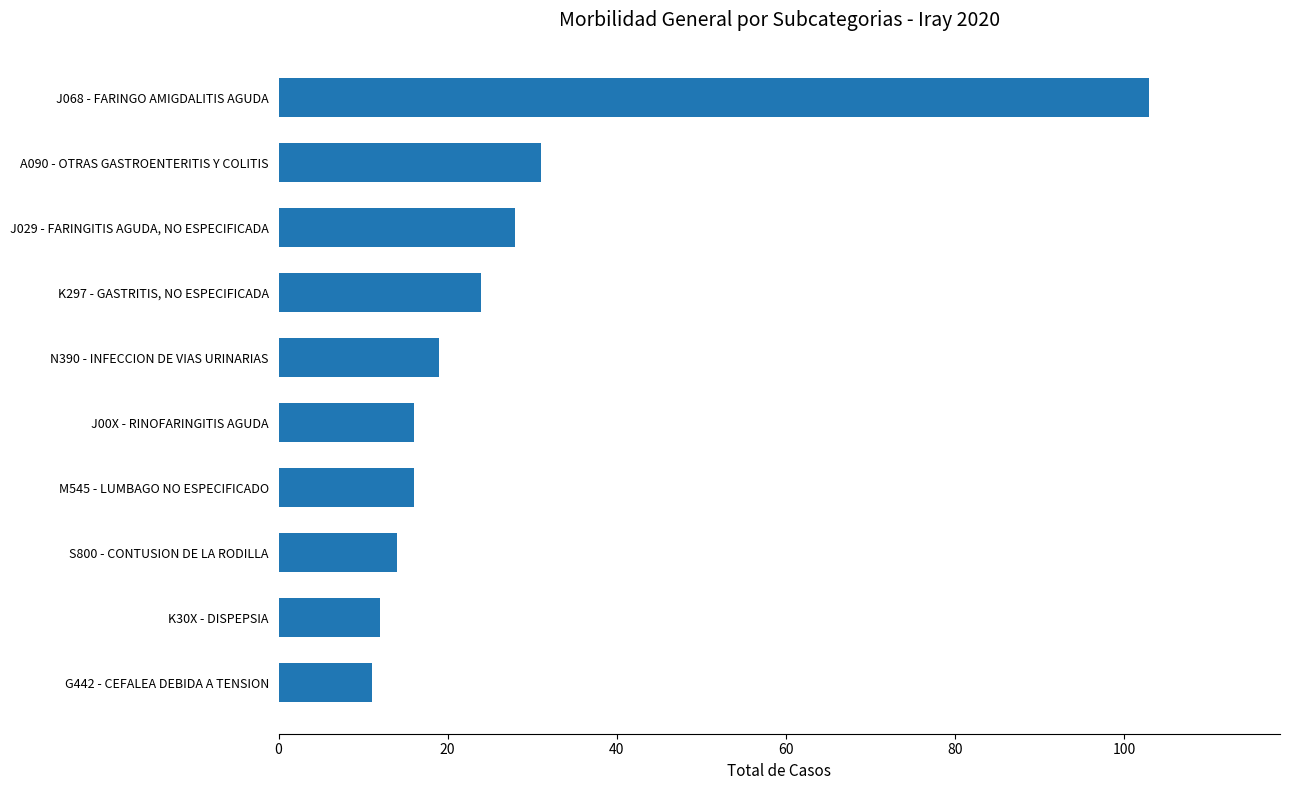

Reading top to bottom, list all the values displayed in this chart.

103	31	28	24	19	16	16	14	12	11